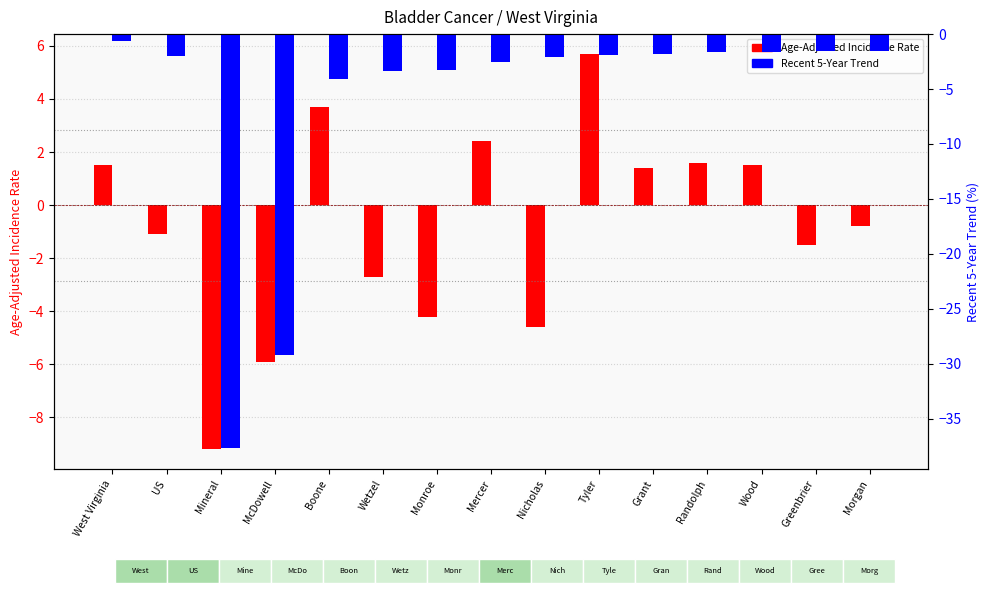

Between Randolph and Greenbrier, which series saw the biggest shift?

Age-Adjusted Incidence Rate